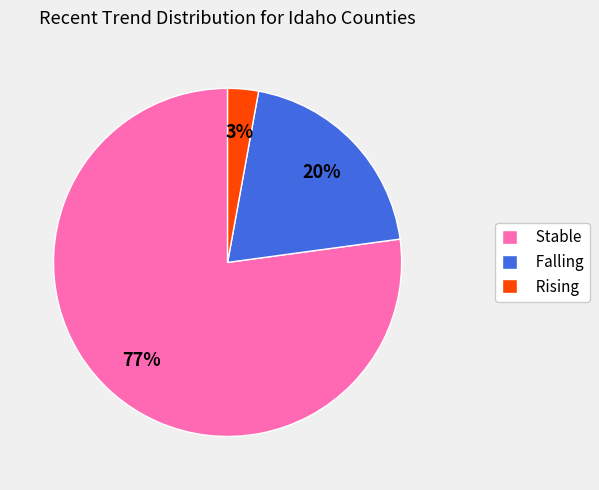

Which has a higher value, Stable or Rising?

Stable